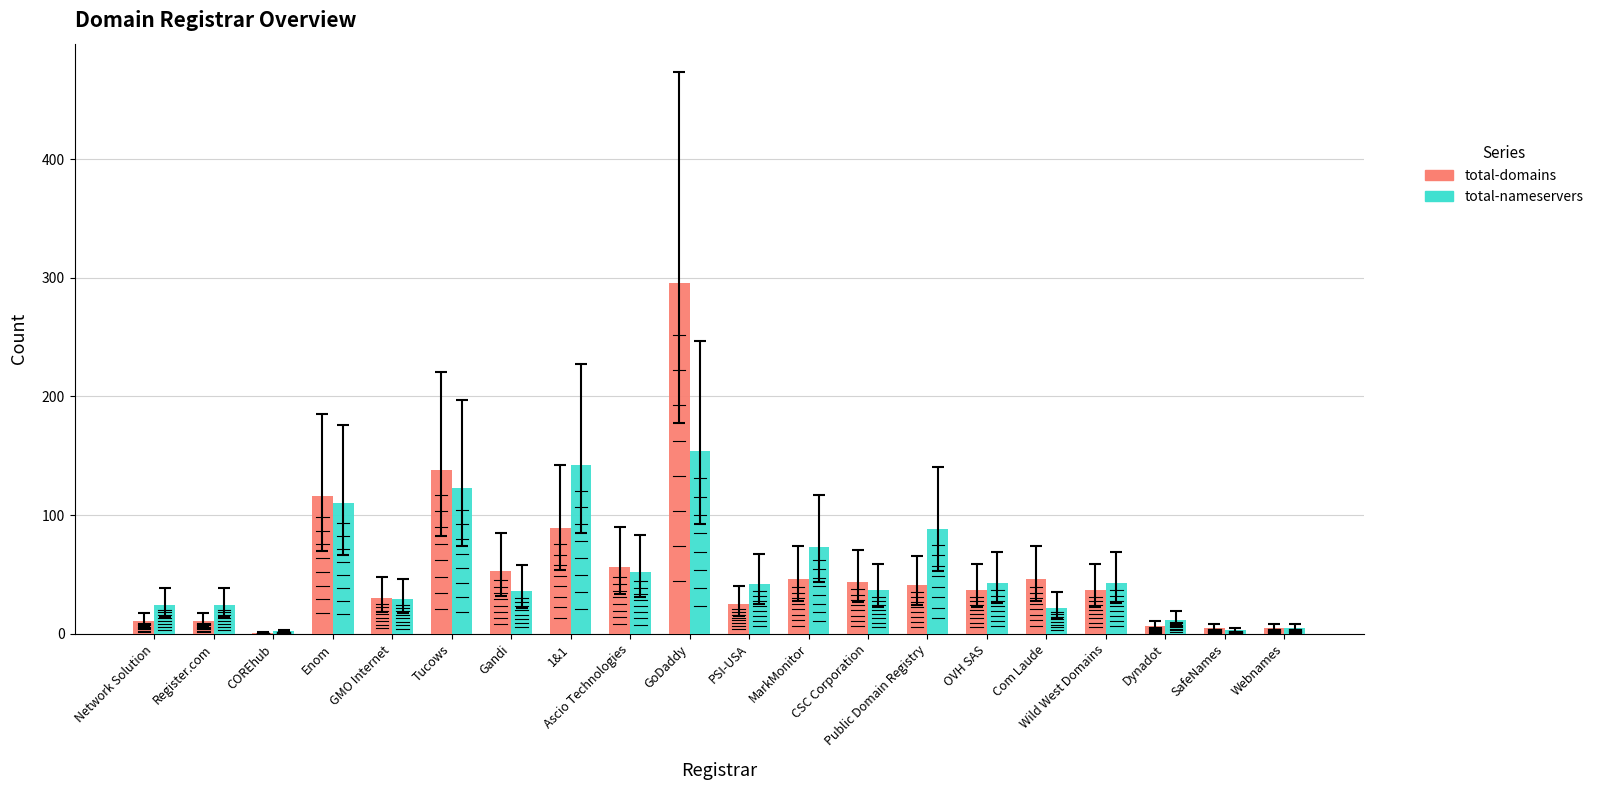

True or false: total-domains has a value of 74 at Ascio Technologies.

False